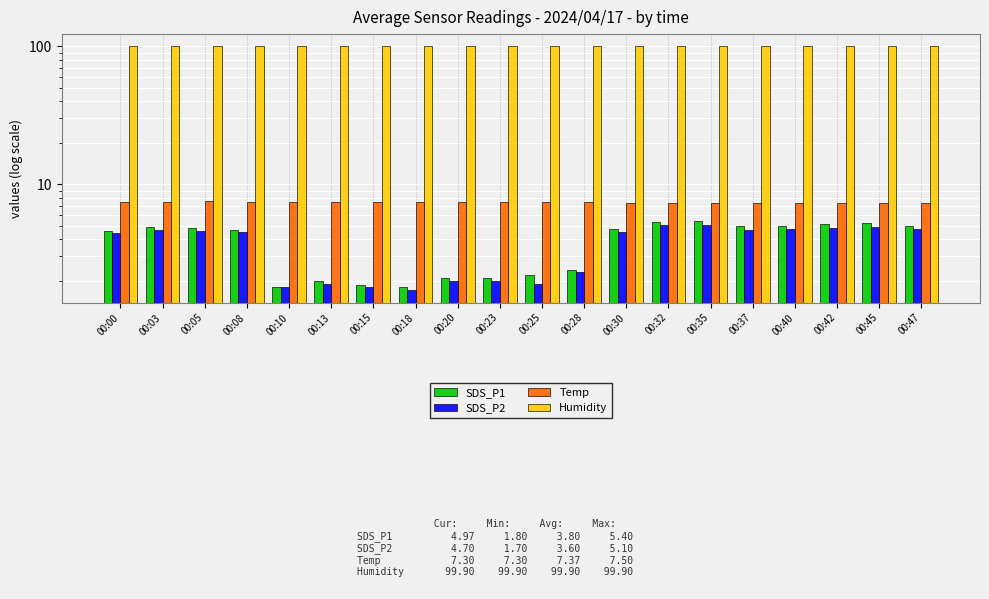

Is it true that SDS_P2 equals 1.3 at 00:42?

False